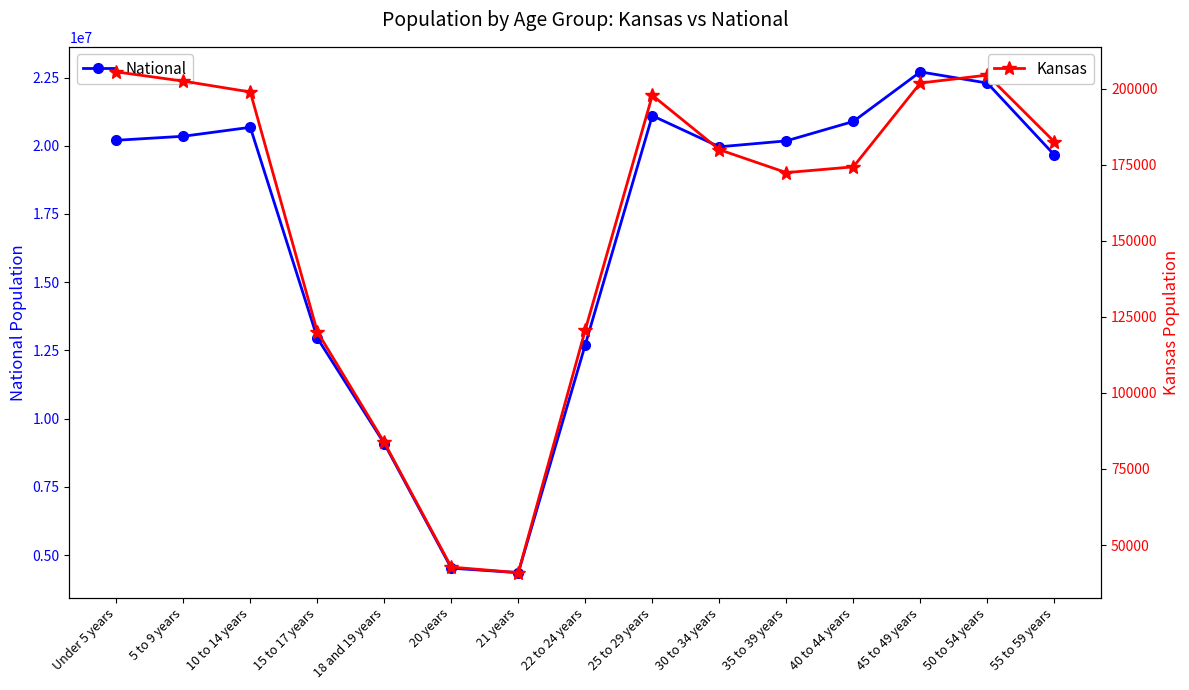

What is the label of the 9th point from the right?

21 years